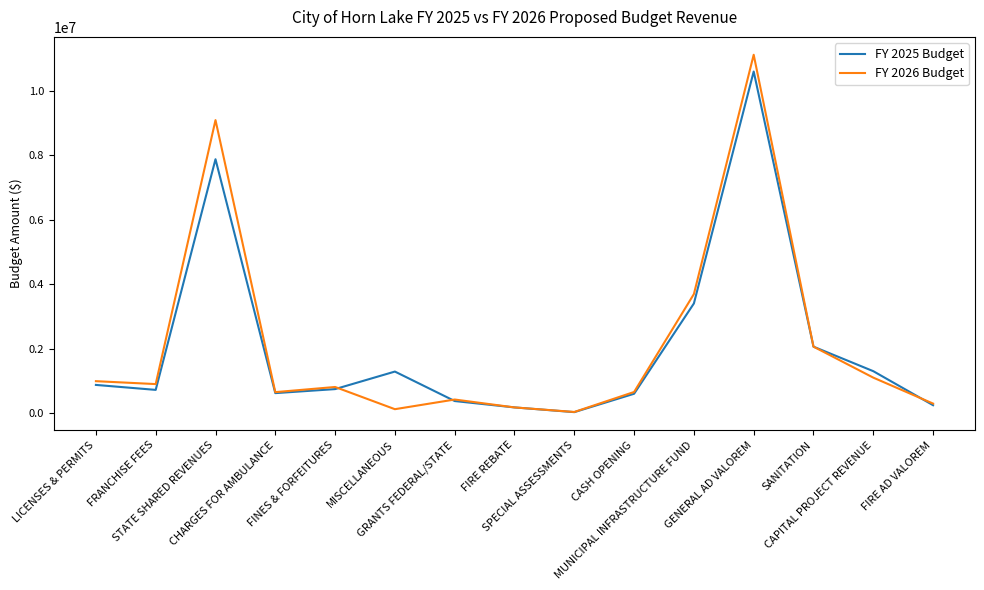

Which series has the widest spread of values?

FY 2026 Budget